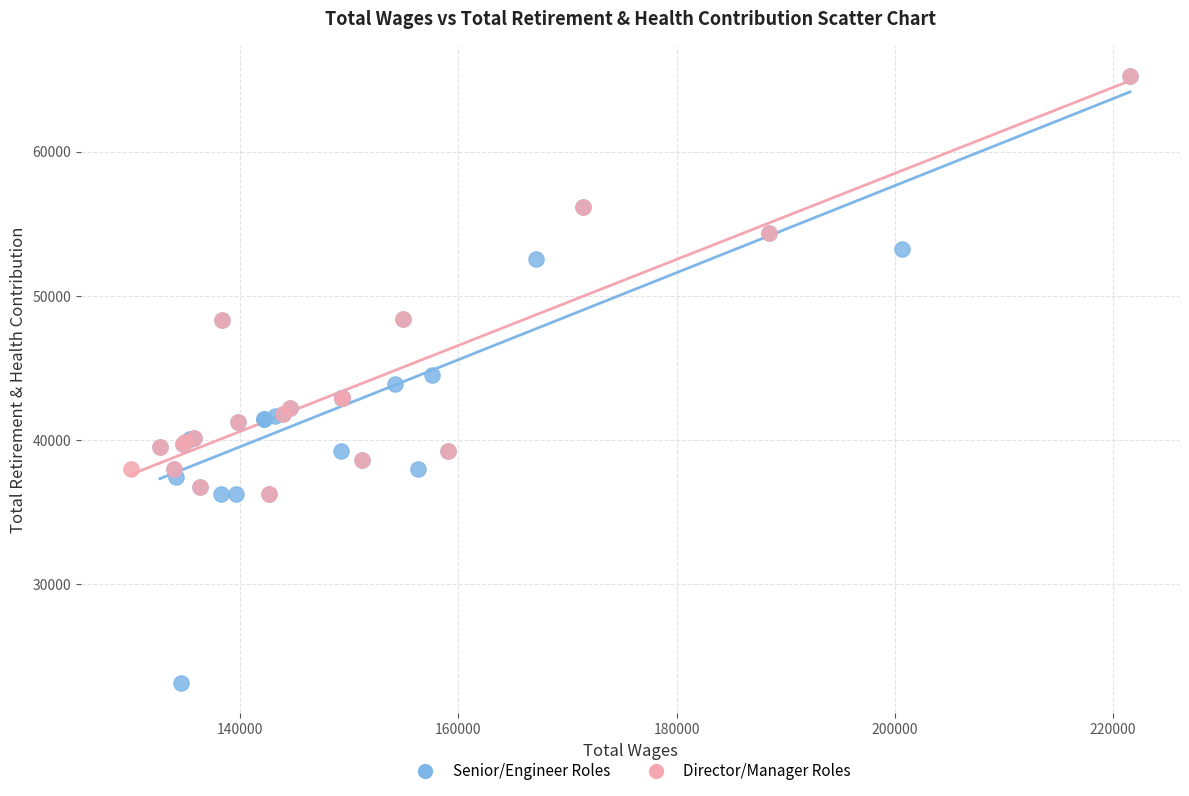

Which series has the largest Y range (max minus min)?

Senior/Engineer Roles